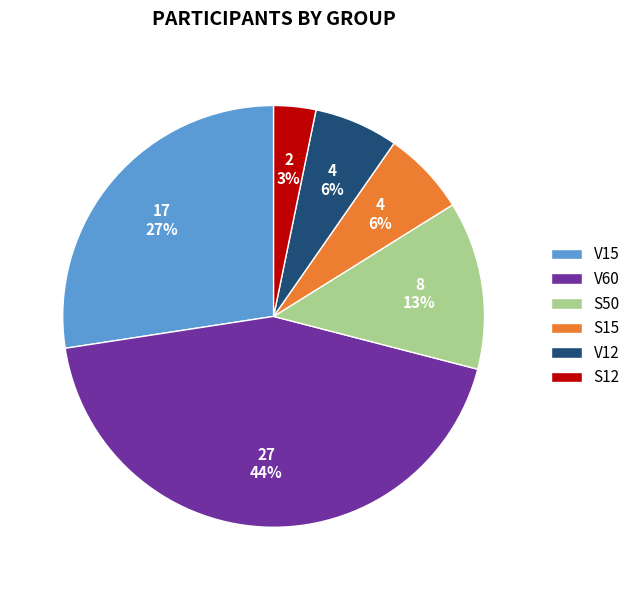

What percentage is the S15 slice, to the nearest percent?

6%